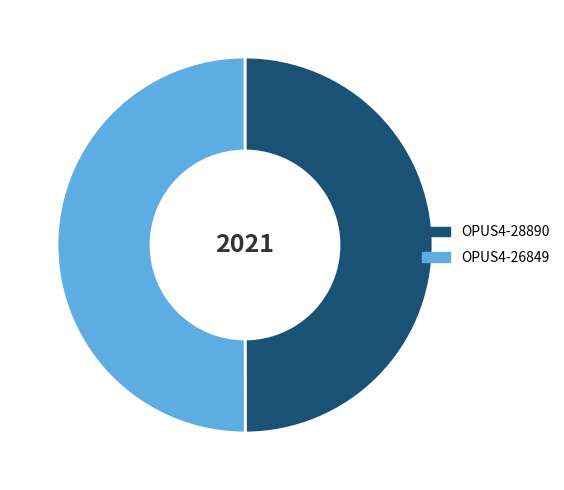

The OPUS4-28890 slice represents 36% of the pie. True or false?

False